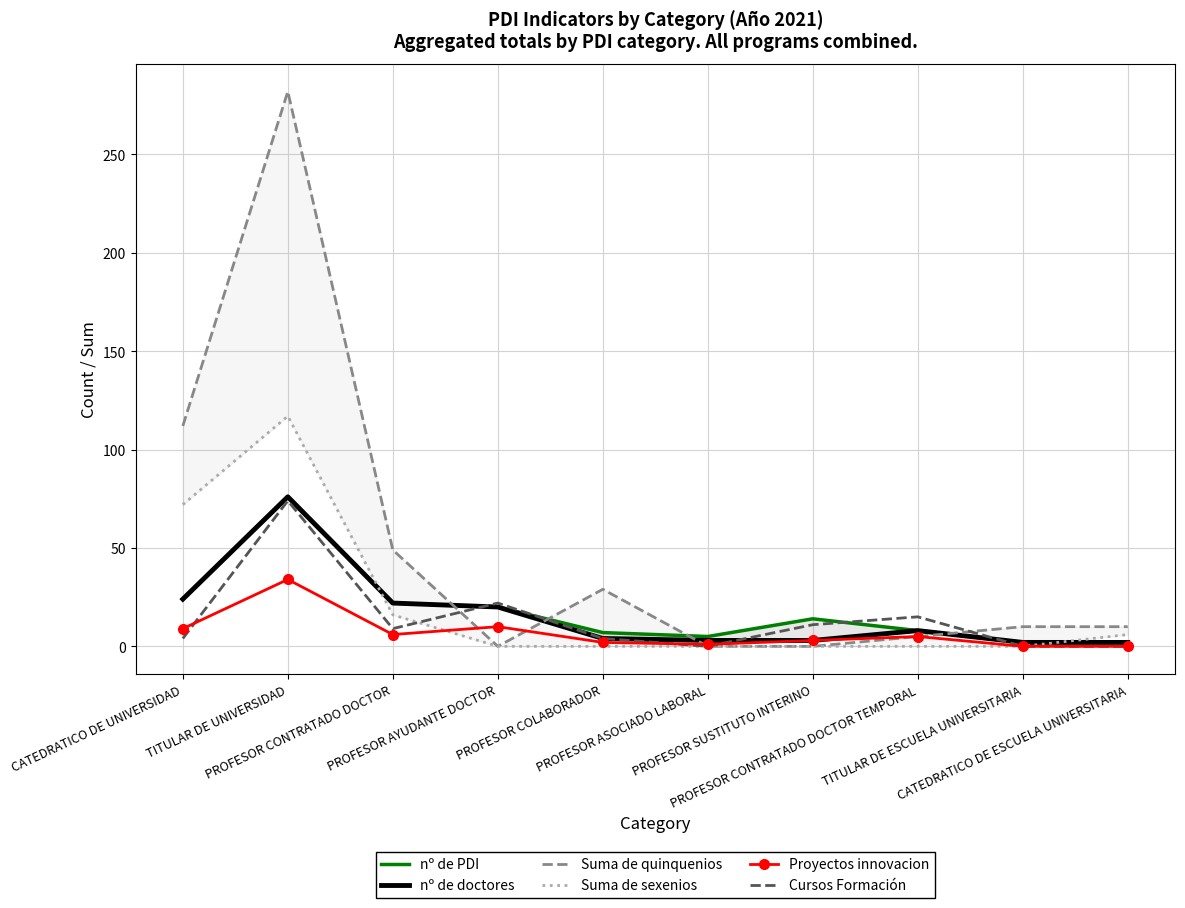

At which label does Proyectos innovacion first exceed 5?

CATEDRATICO DE UNIVERSIDAD